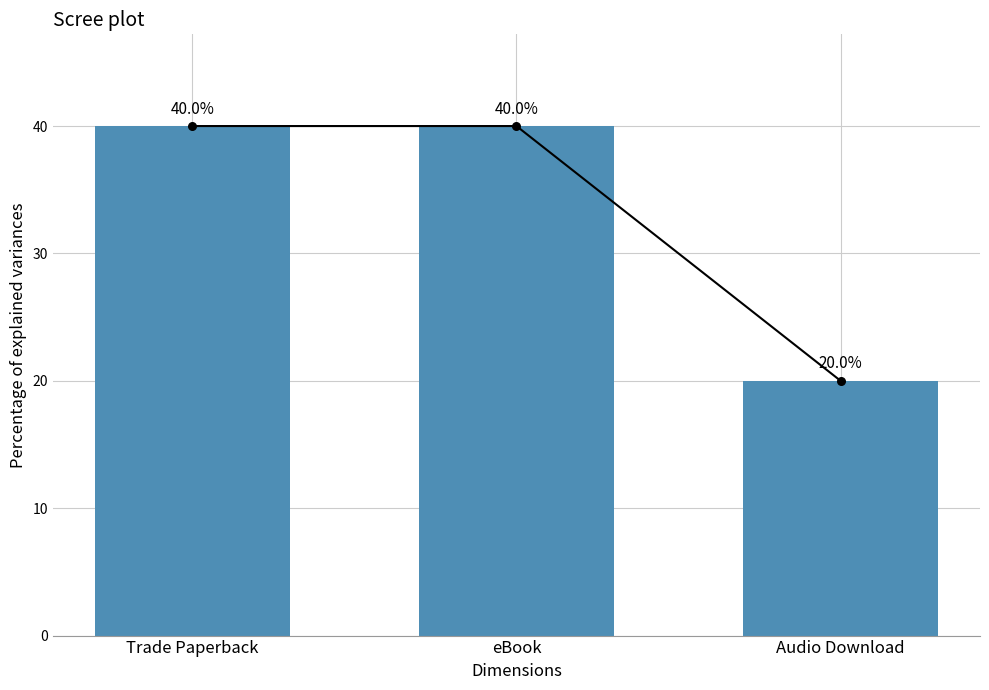

Between Trade Paperback and Audio Download, which is larger?

Trade Paperback